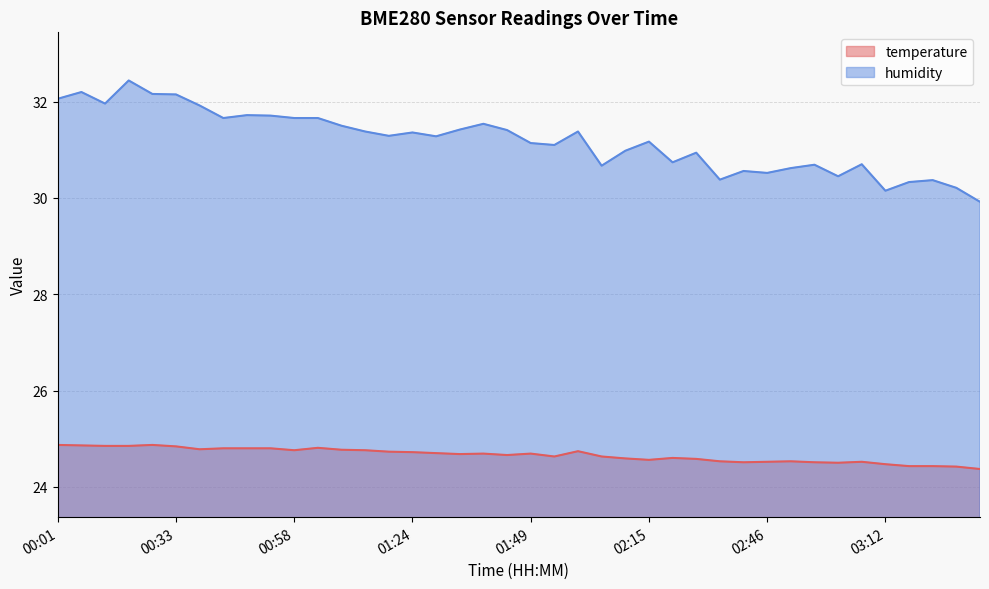

Which series has the largest total across all categories?

humidity